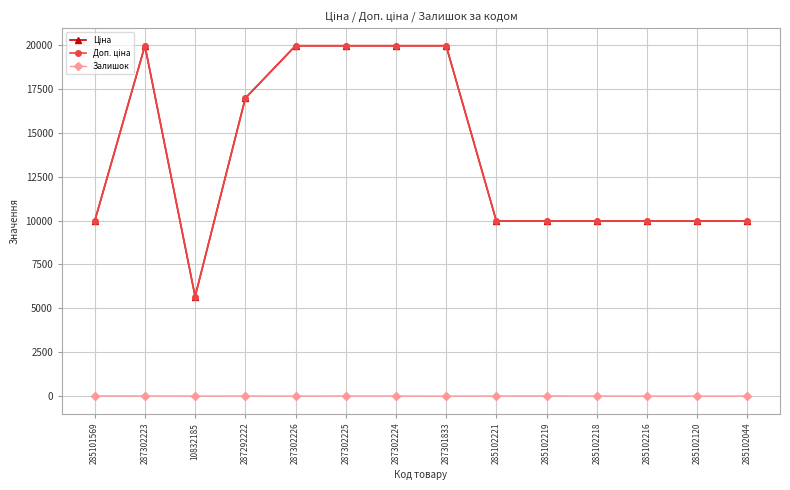

Where is the first local minimum for Залишок?

10832185